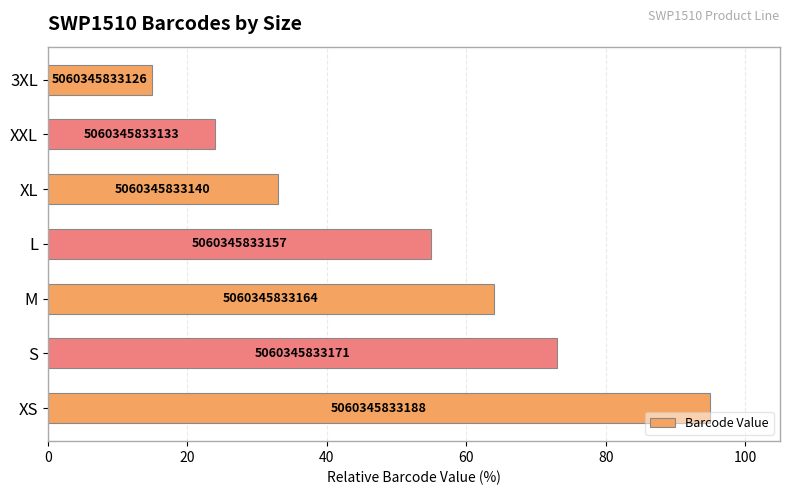

What is the sum of all values?

359.2